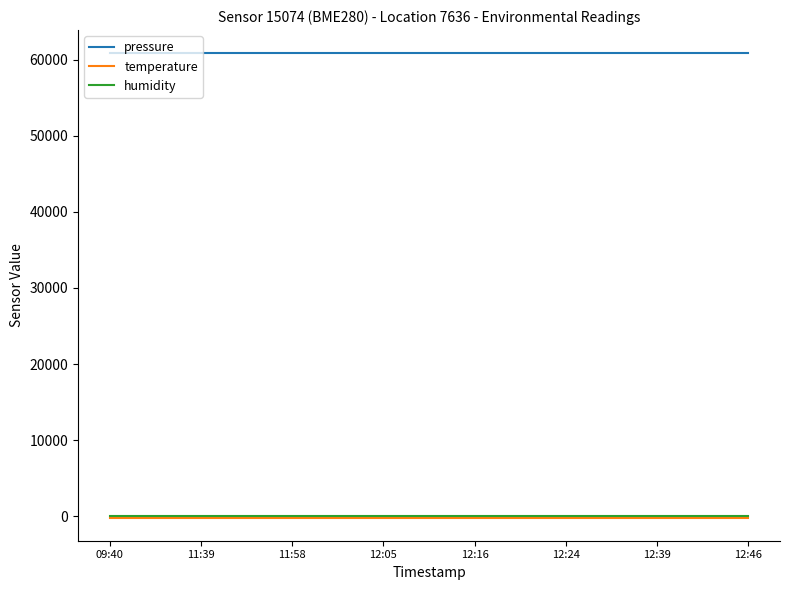

What is the minimum value for pressure?

60821.8